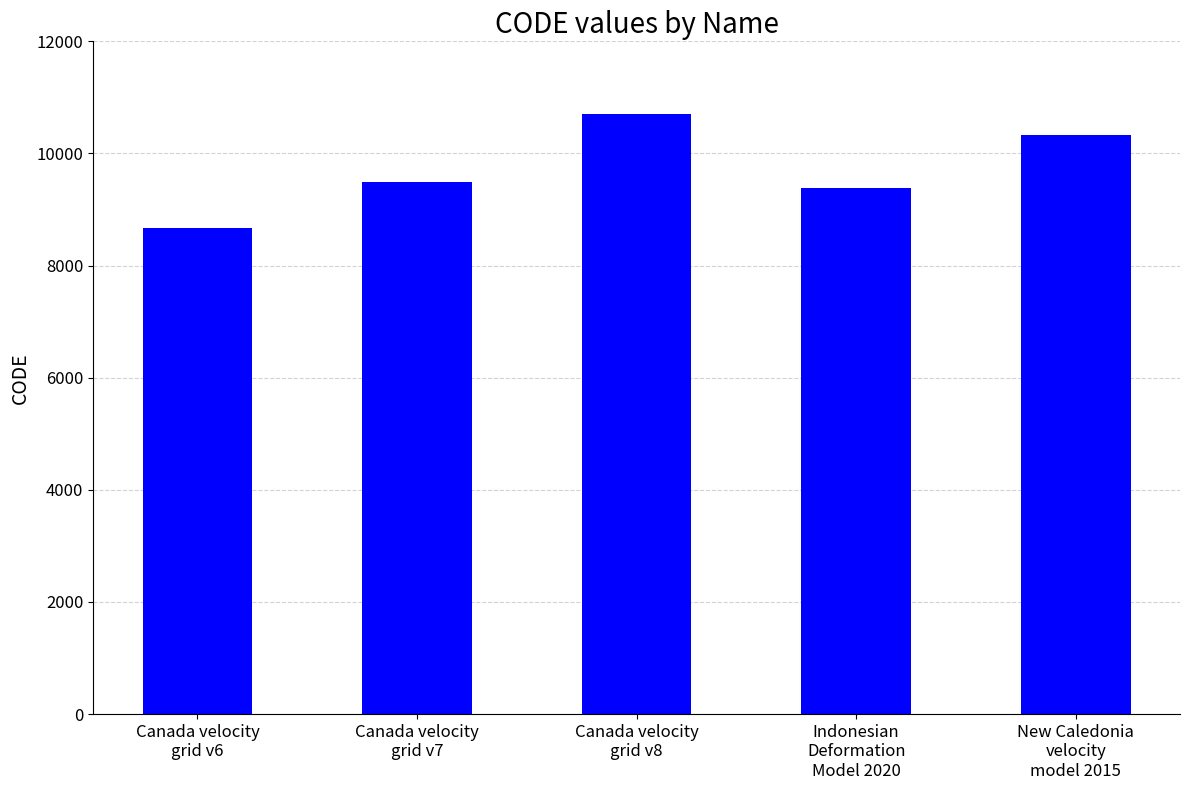

What is the maximum value shown in the chart?

10707